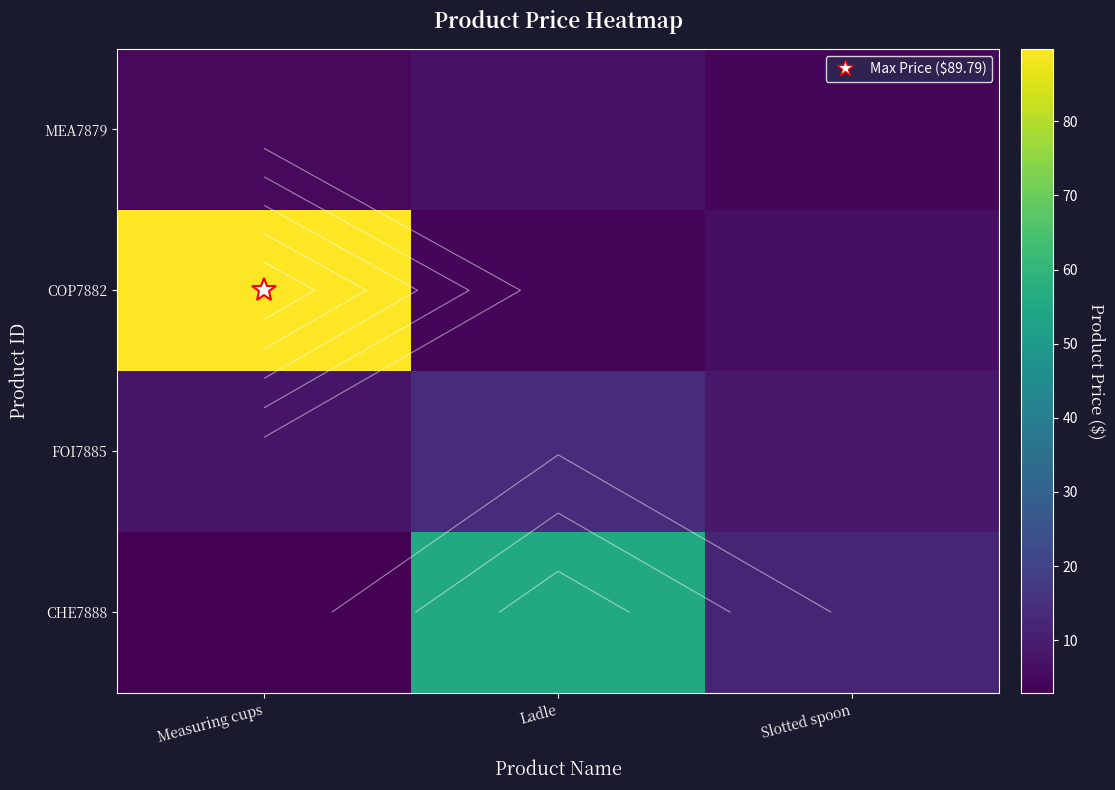

What is the sum of the CHE7888 values at Ladle and Measuring cups?

58.5